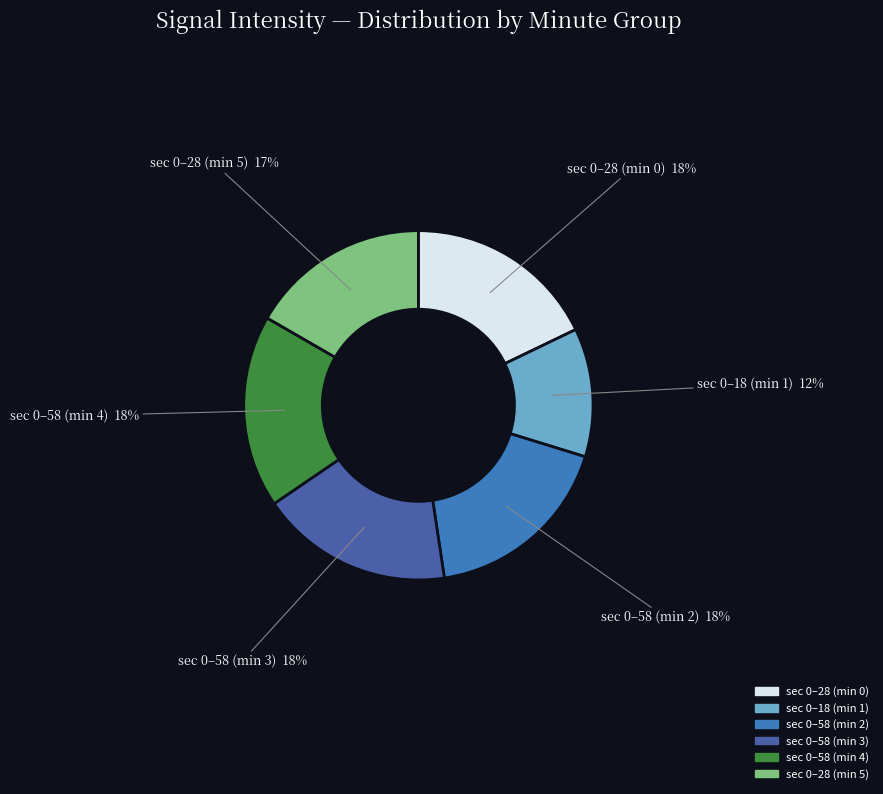

What percentage is the sec 0–28 (min 5) slice, to the nearest percent?

17%